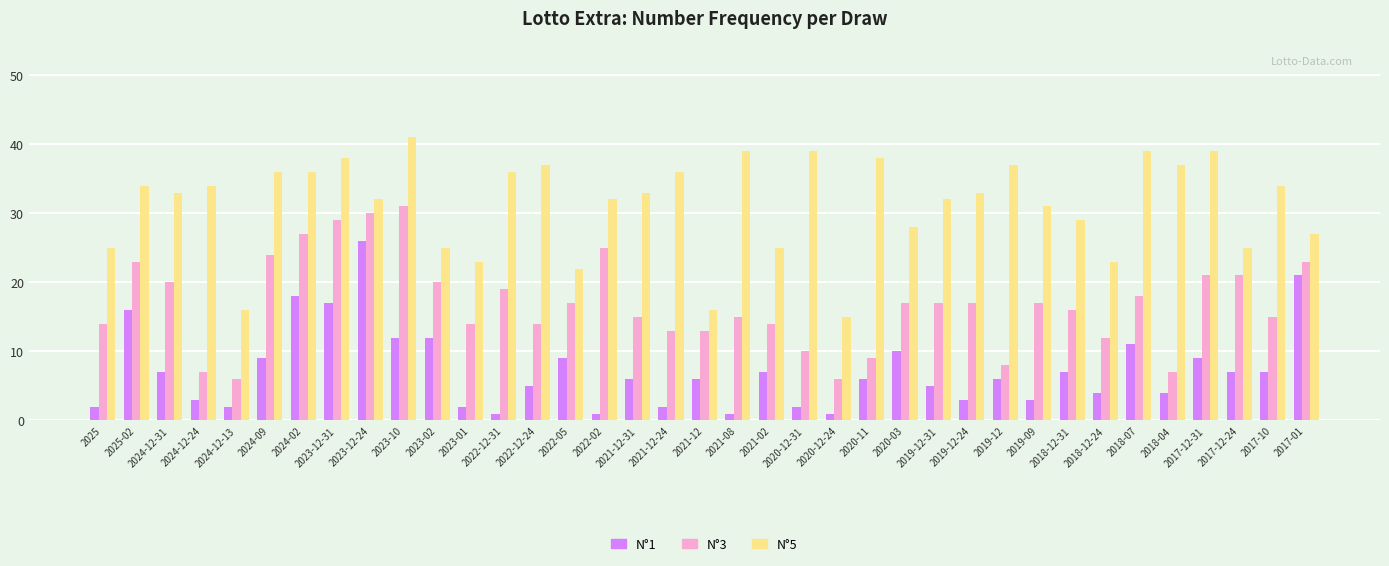

What is the difference between the highest and lowest values at 2018-12-31?

22